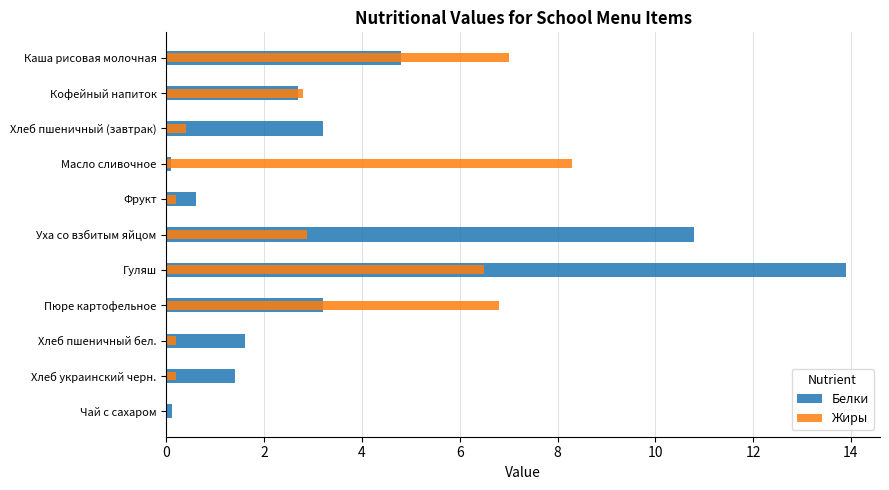

What is the sum of the Жиры values at Фрукт and Хлеб украинский черн.?

0.4